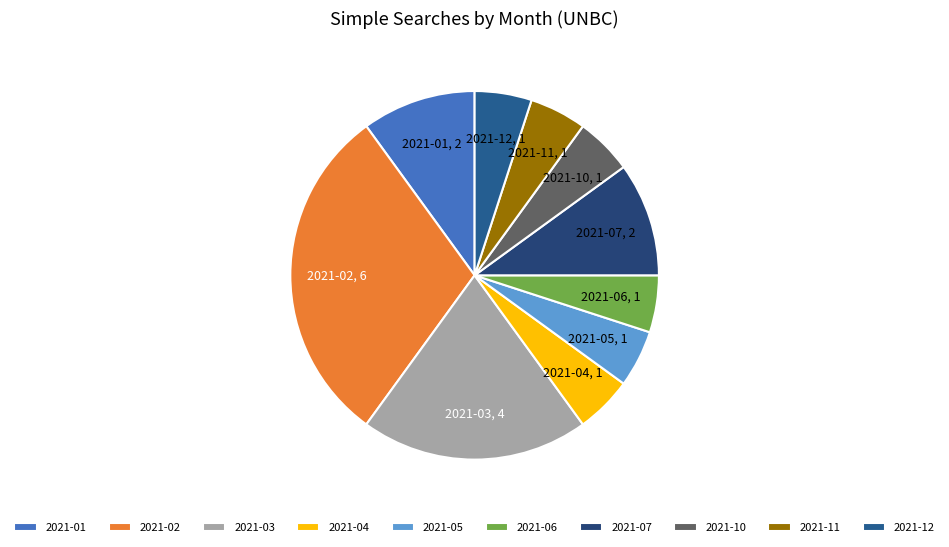

Between 2021-07 and 2021-06, which is larger?

2021-07